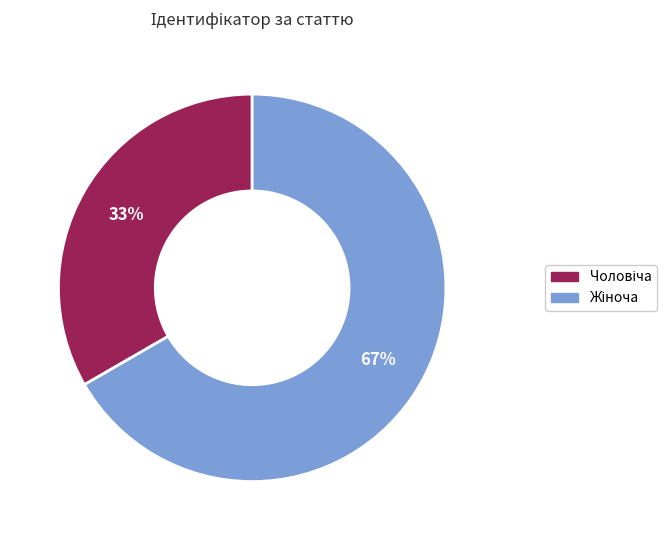

Is there any slice that represents more than half of the pie?

Yes